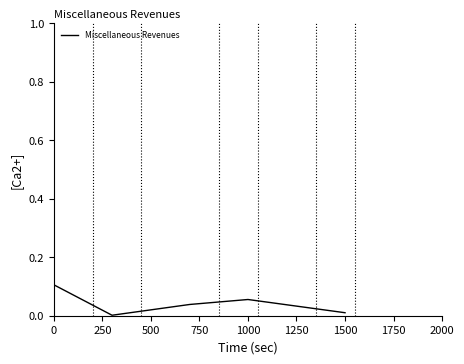

How many interior local valleys (lower than both neighbors) does the data have?

1